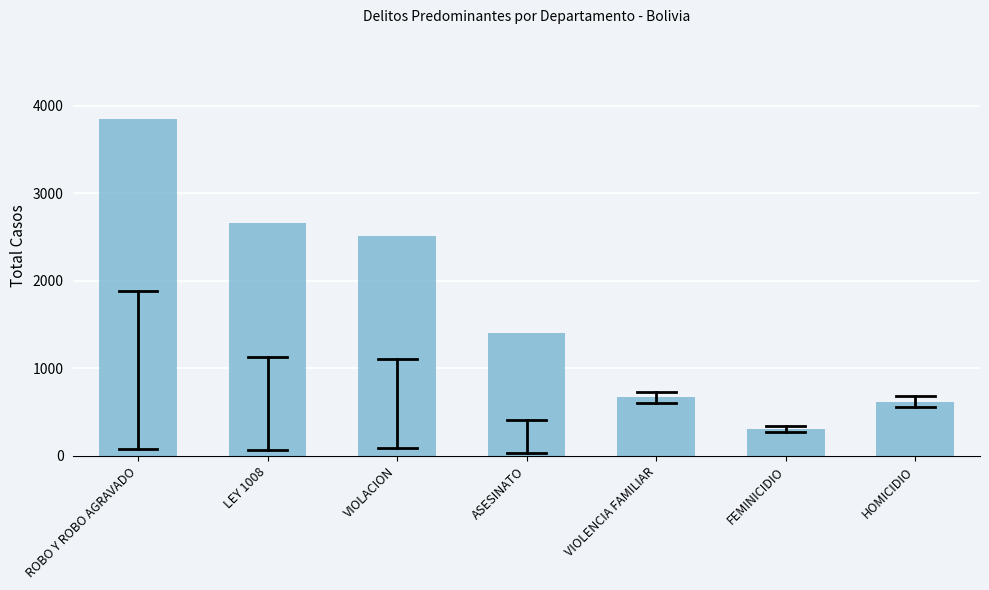

Reading left to right, transcribe all the data shown in this chart.

3847	2662	2517	1405	668	307	622